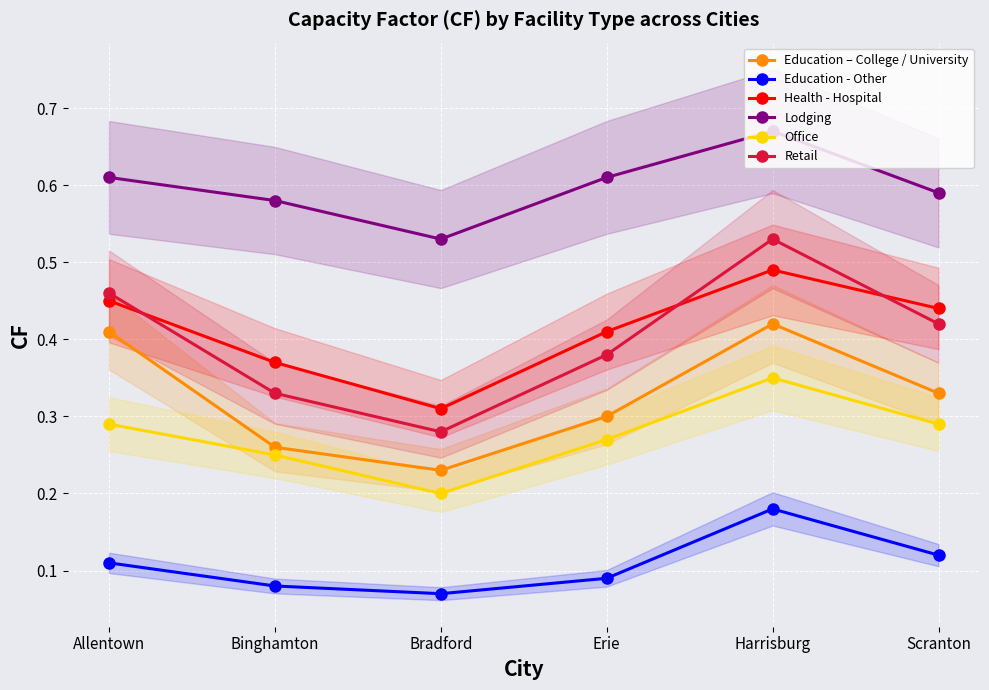

What is the label of the 5th point from the left?

Harrisburg